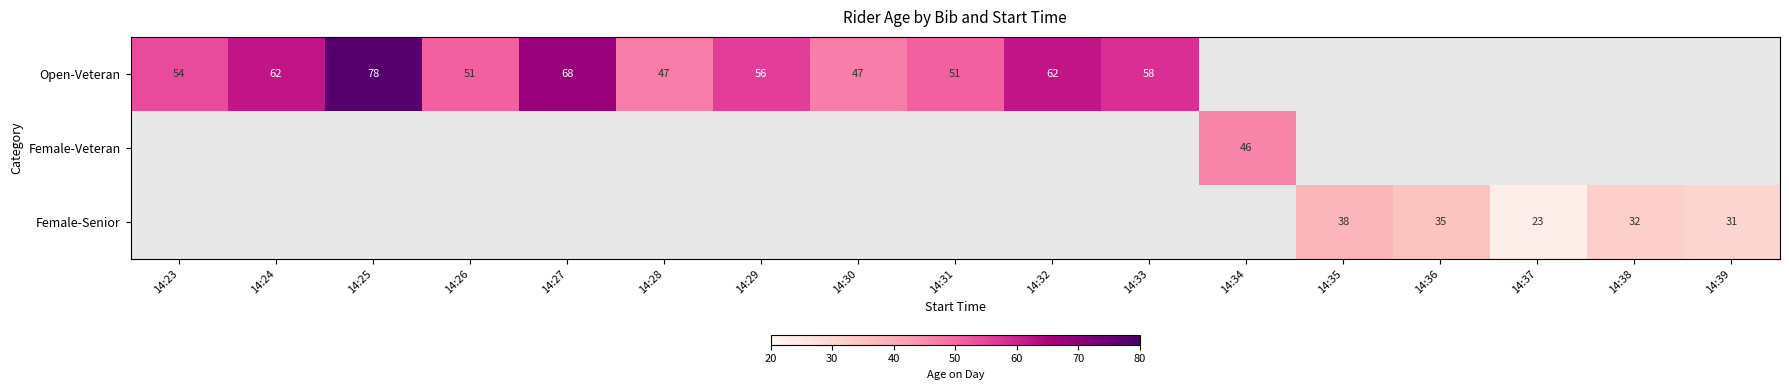

Is the value of Female-Senior at 14:35 greater than the value of Open-Veteran at 14:23?

No